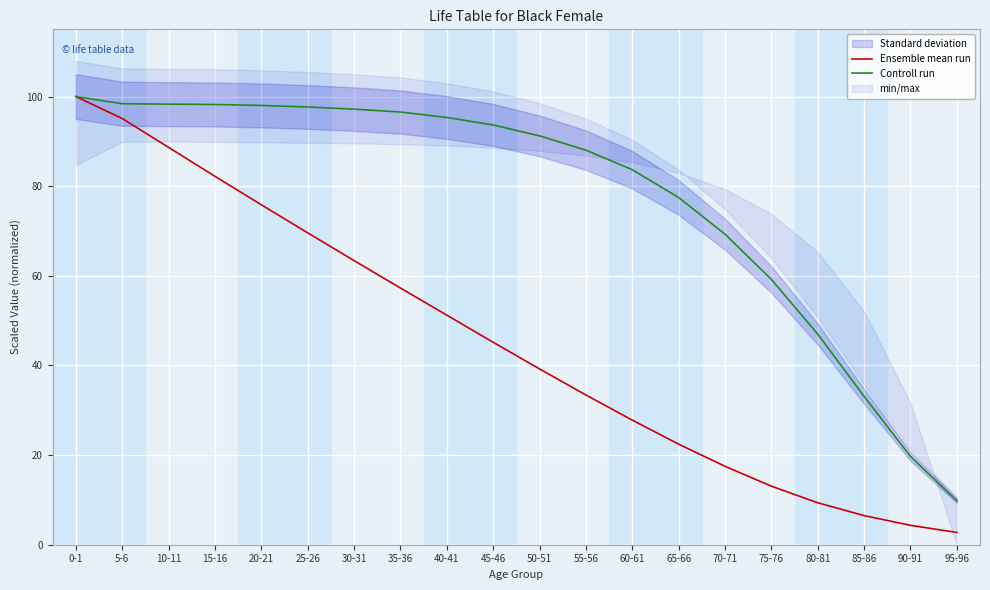

What is the label of the 1st point from the left?

0-1